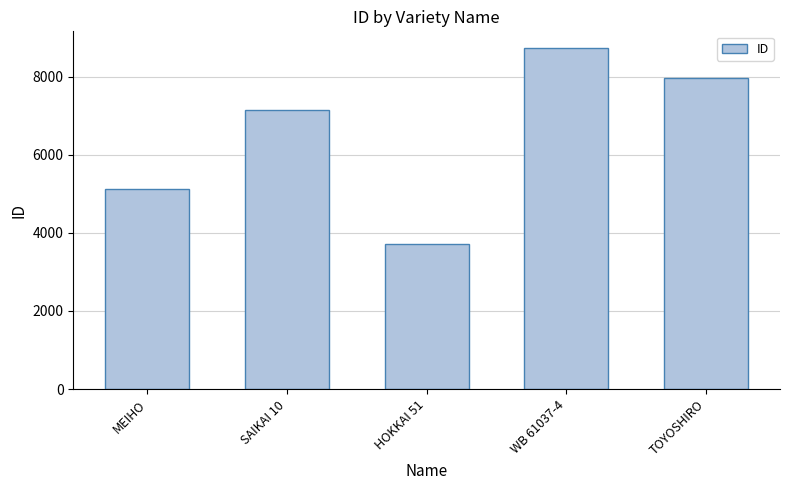

Does the chart contain any negative values?

No